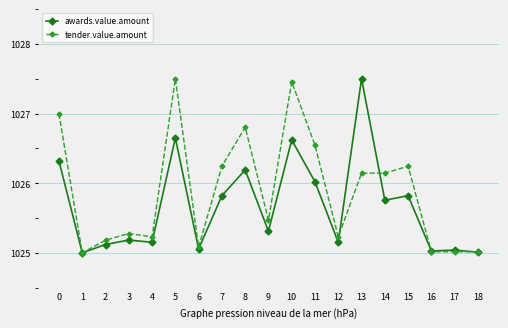

The value of awards.value.amount at 17 is 1775.8. True or false?

False